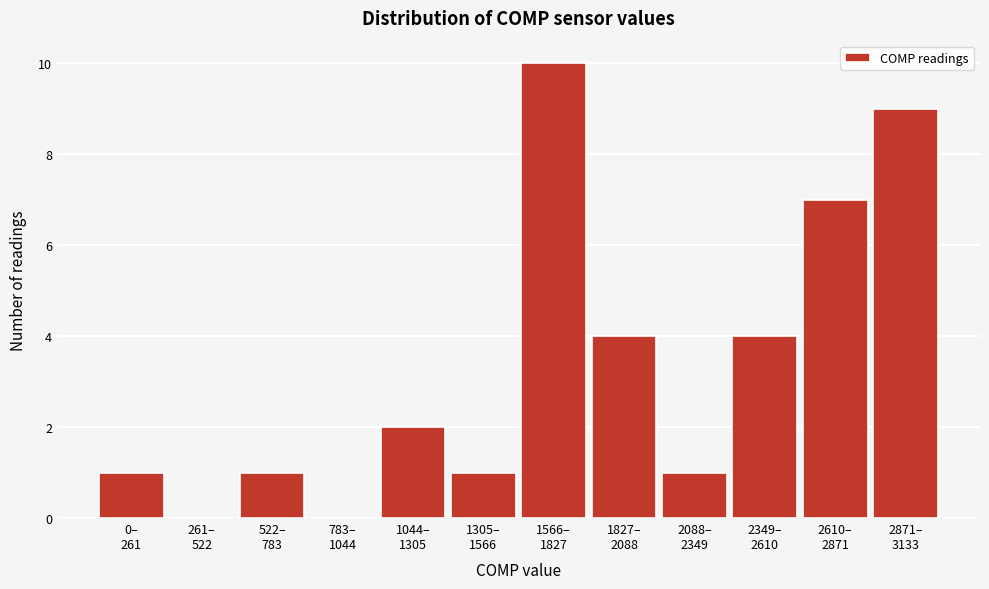

What is the maximum value shown in the chart?

10